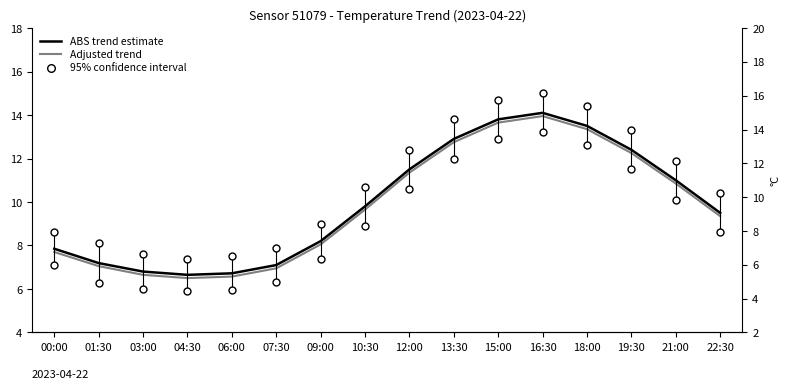

Which series has the largest Y range (max minus min)?

ABS trend estimate